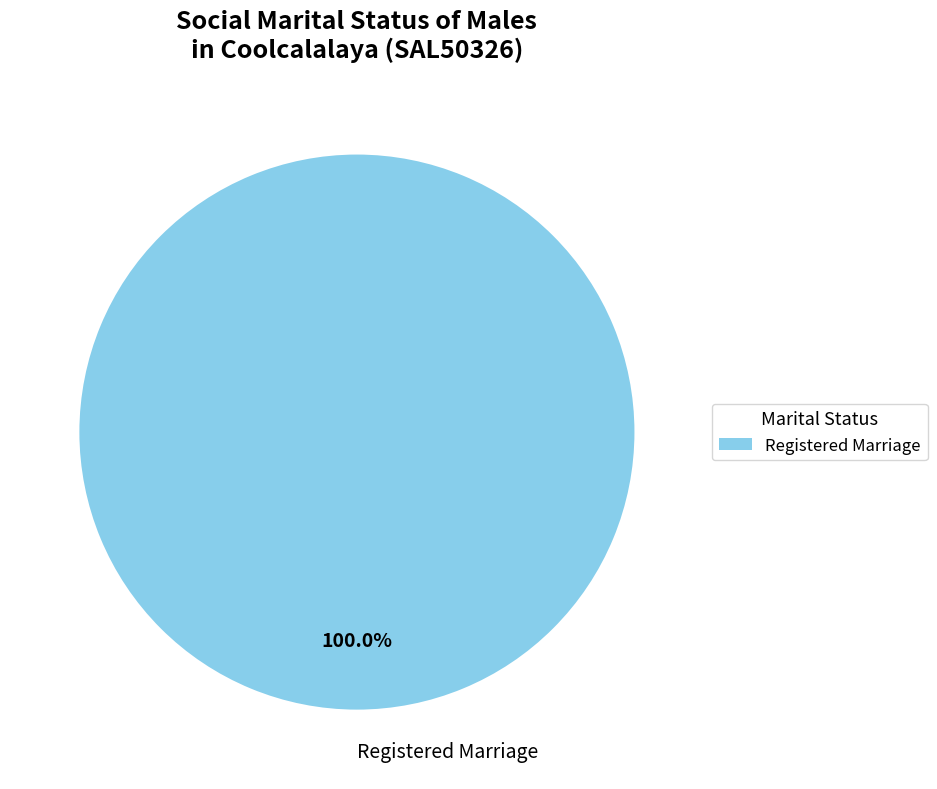

Rank the categories by value from lowest to highest.

Registered Marriage